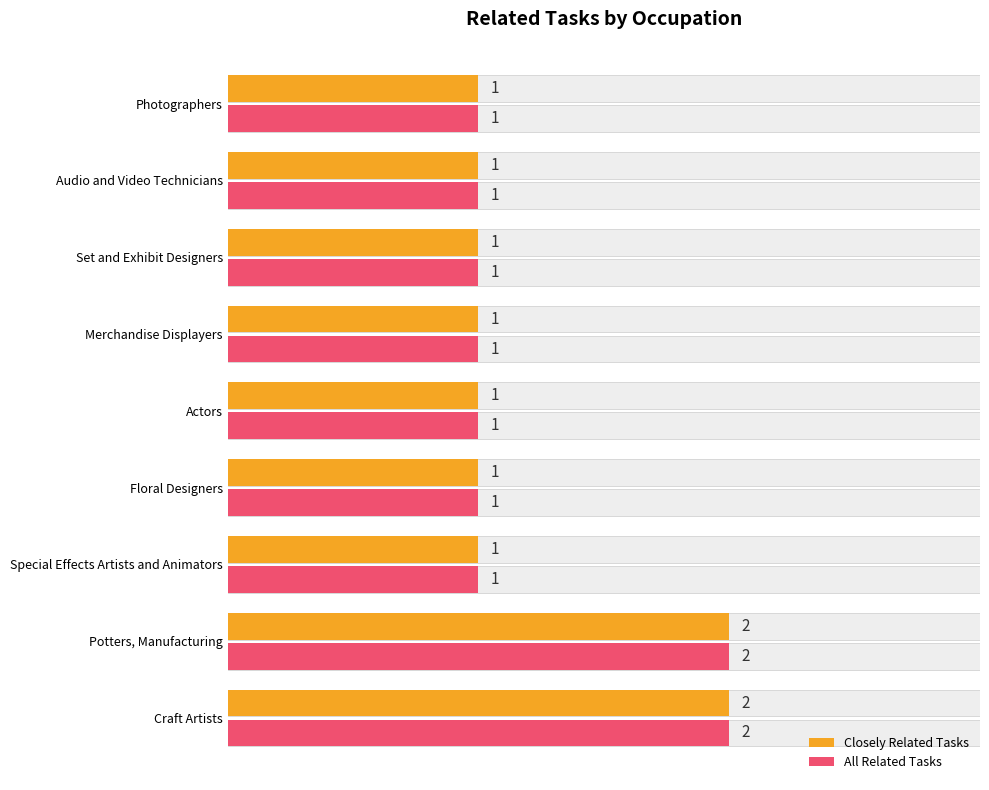

Is the value of All Related Tasks at Floral Designers greater than the value of Closely Related Tasks at Photographers?

No